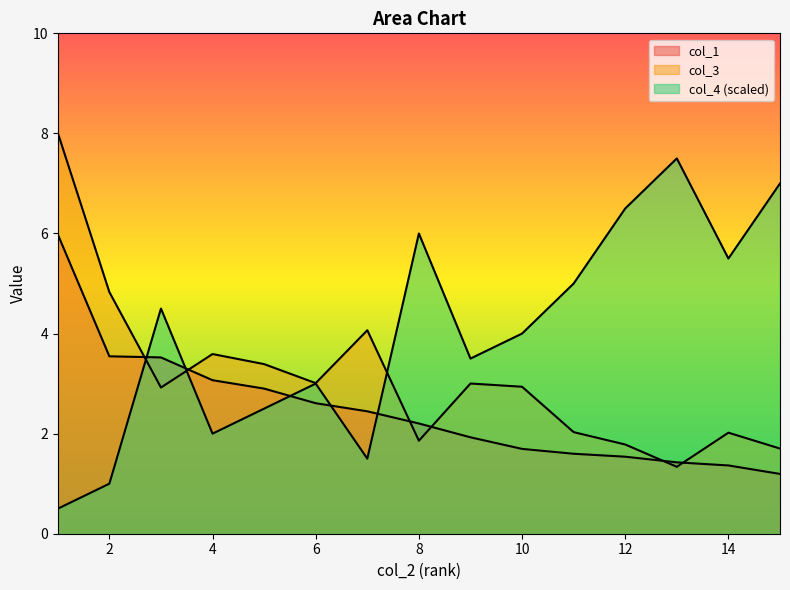

The value of col_4 at 1 is 0.9. True or false?

False